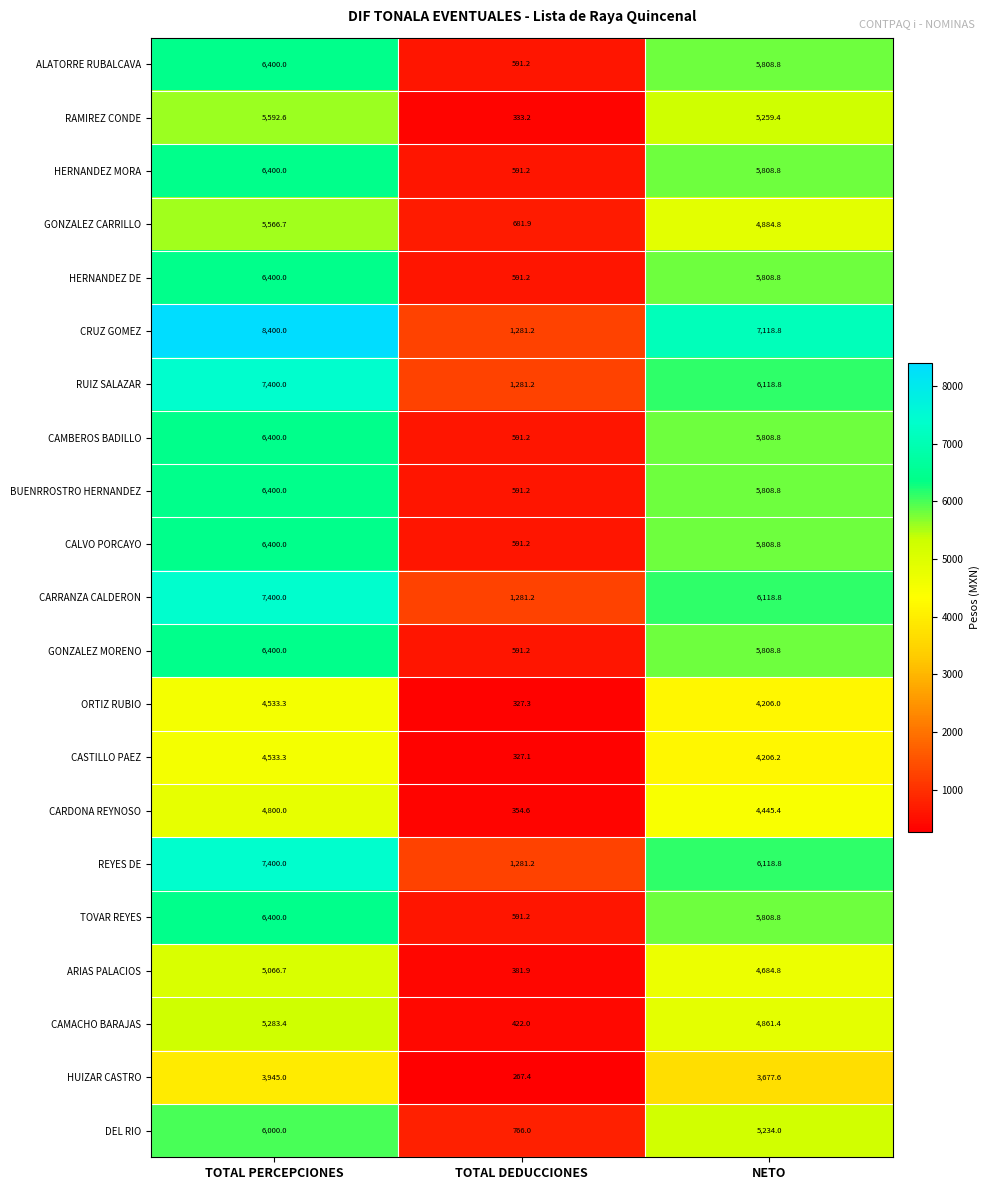

How many categories are shown in the chart?

3